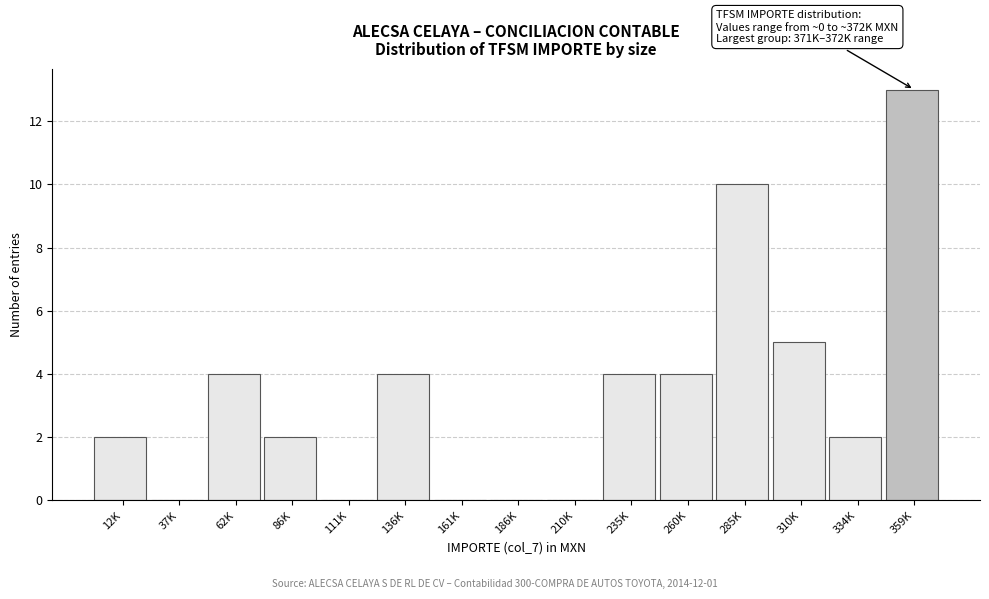

Reading left to right, transcribe all the data shown in this chart.

12K=2	37K=0	62K=4	86K=2	111K=0	136K=4	161K=0	186K=0	210K=0	235K=4	260K=4	285K=10	310K=5	334K=2	359K=13